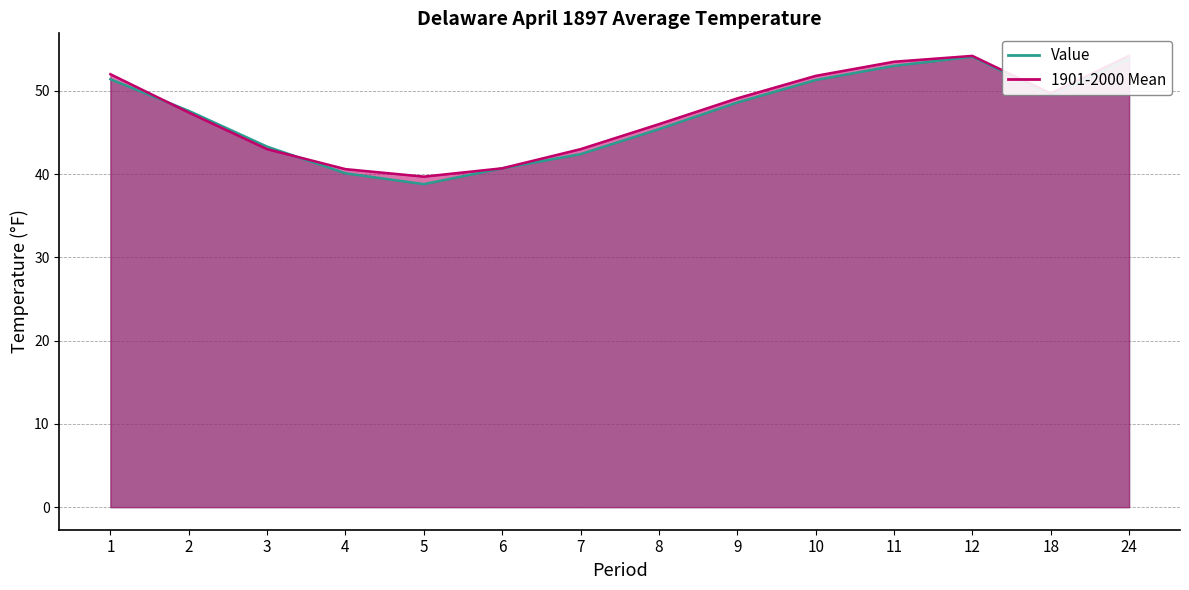

In Value, how many points are lower than both neighbors (excluding endpoints)?

2